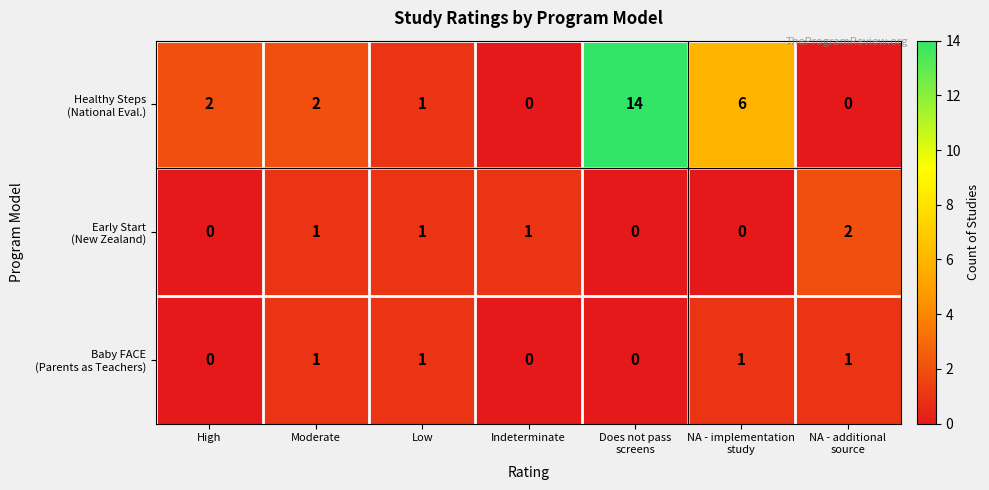

What is the maximum value shown in the chart?

14